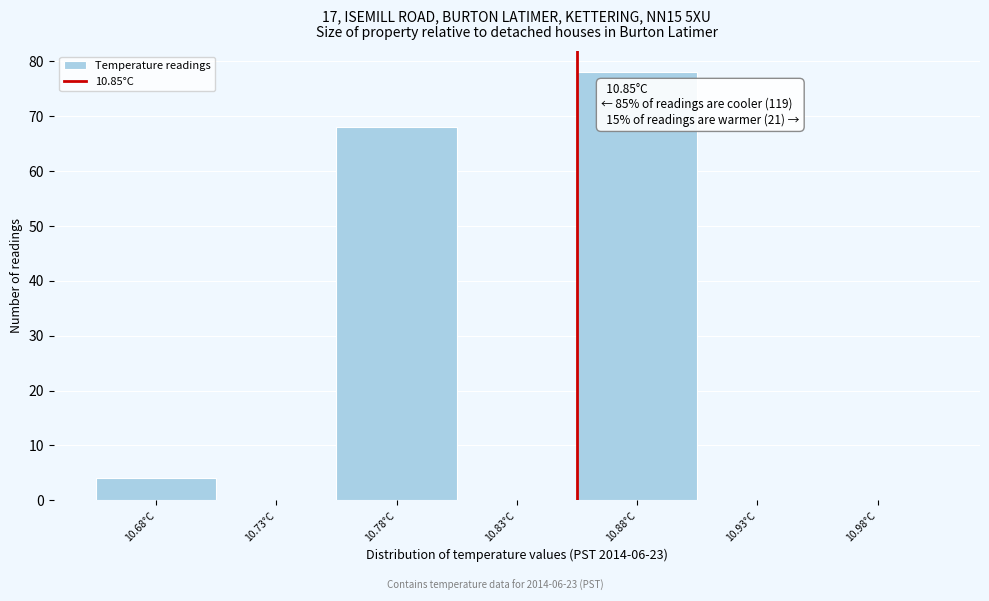

Reading left to right, what are all the values shown in this chart?

10.68°C=4	10.73°C=0	10.78°C=68	10.83°C=0	10.88°C=78	10.93°C=0	10.98°C=0